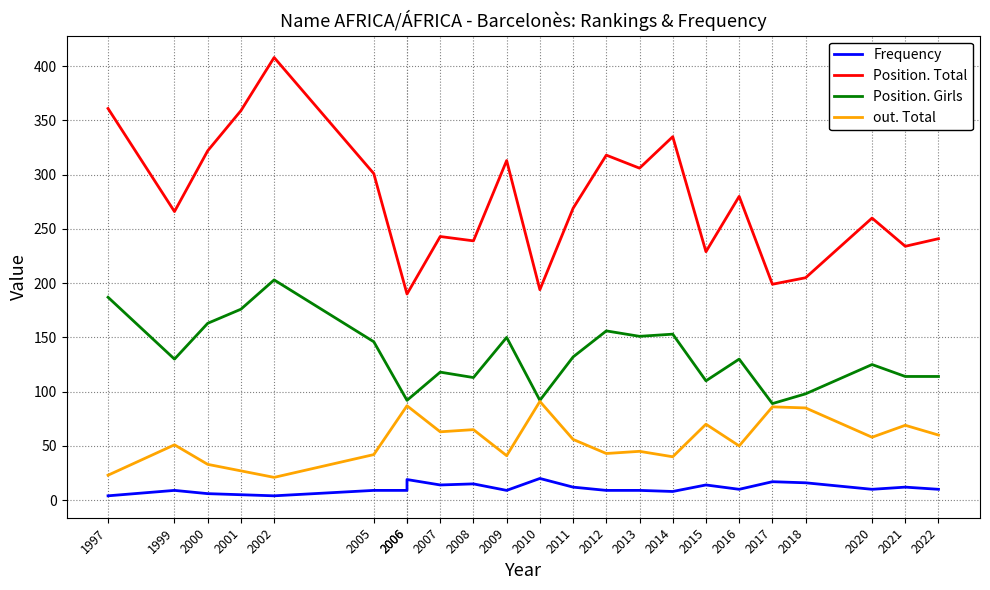

What is the sum of the Position. Total values at 2008 and 2021?

473